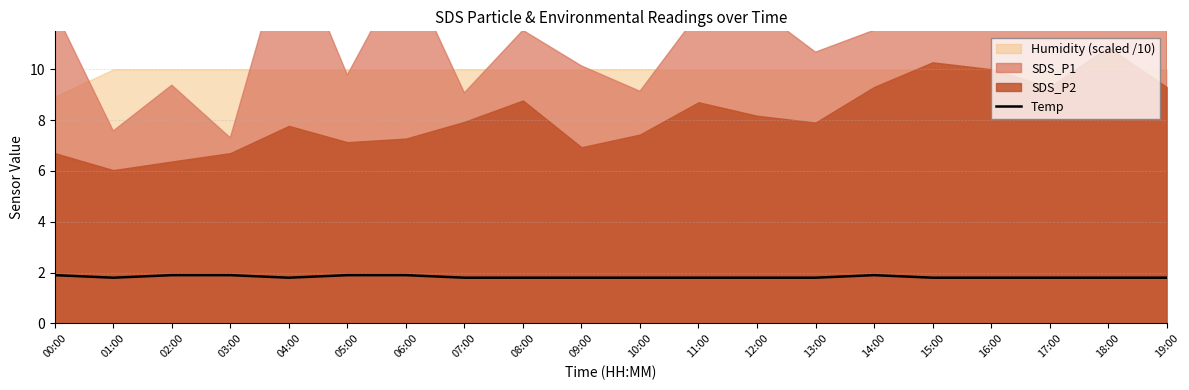

The value at 05:00 is 2.6. True or false?

False